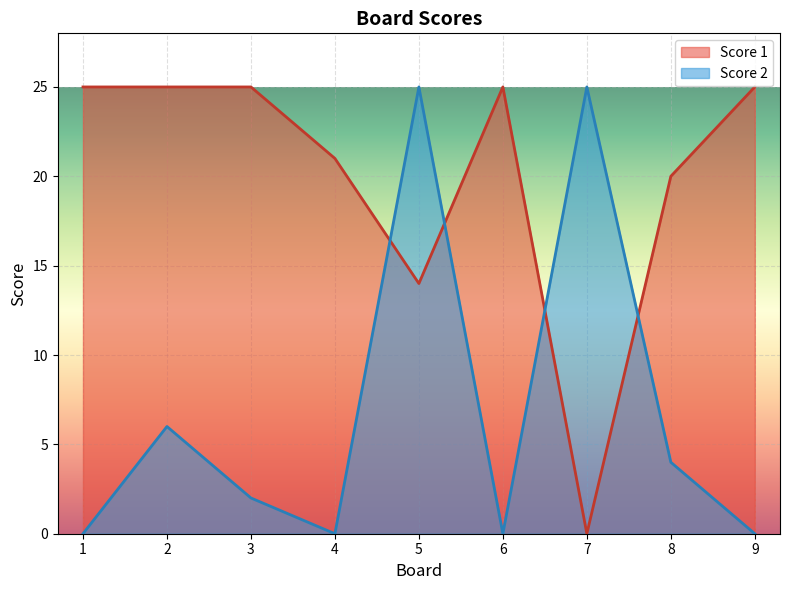

Is it true that Score 1 equals 41 at 1?

False